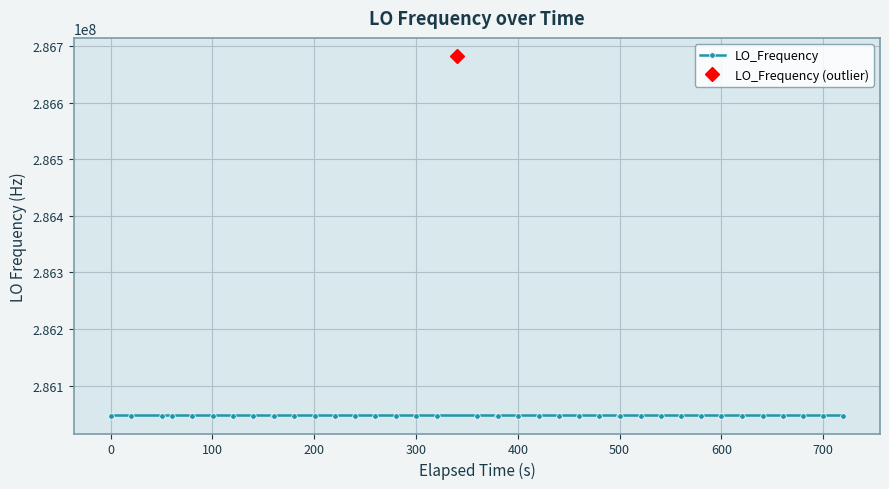

Does the chart display data point markers on the line(s)?

Yes